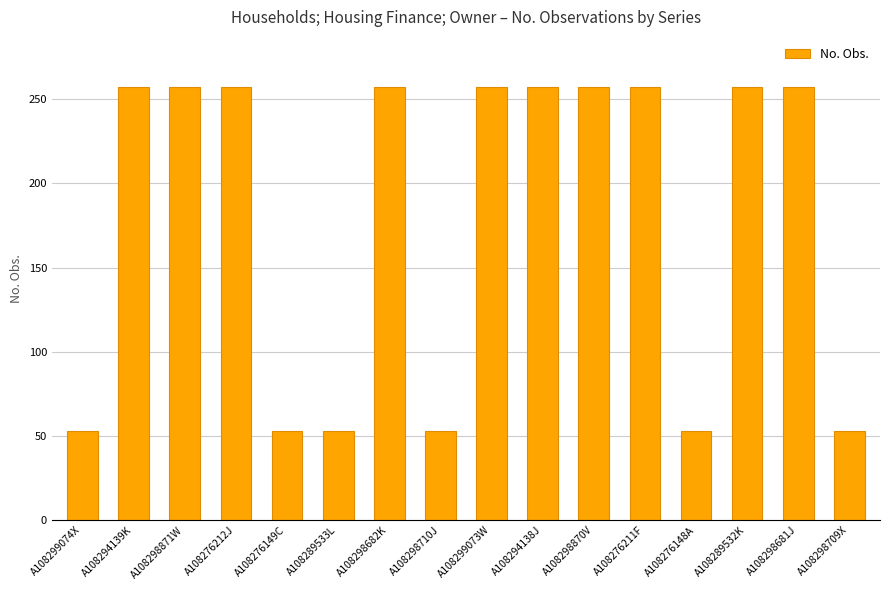

Count the number of categories in the chart.

16